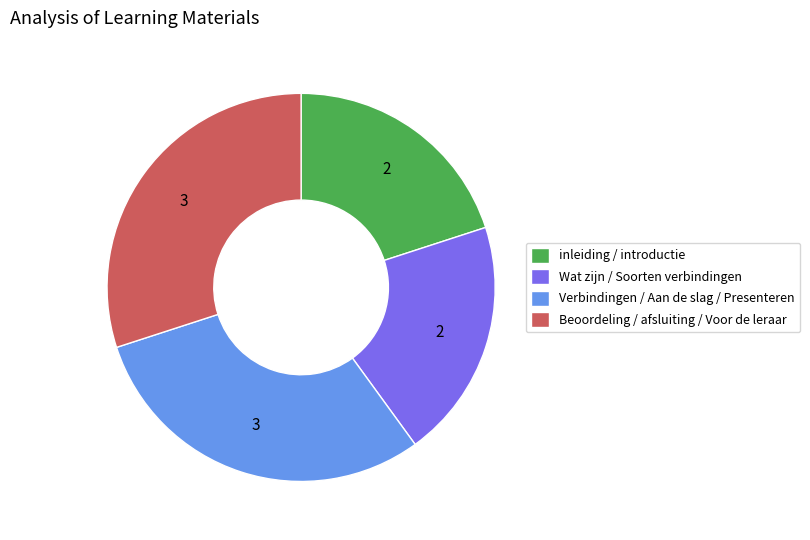

Does inleiding / introductie represent more than half of the total?

No